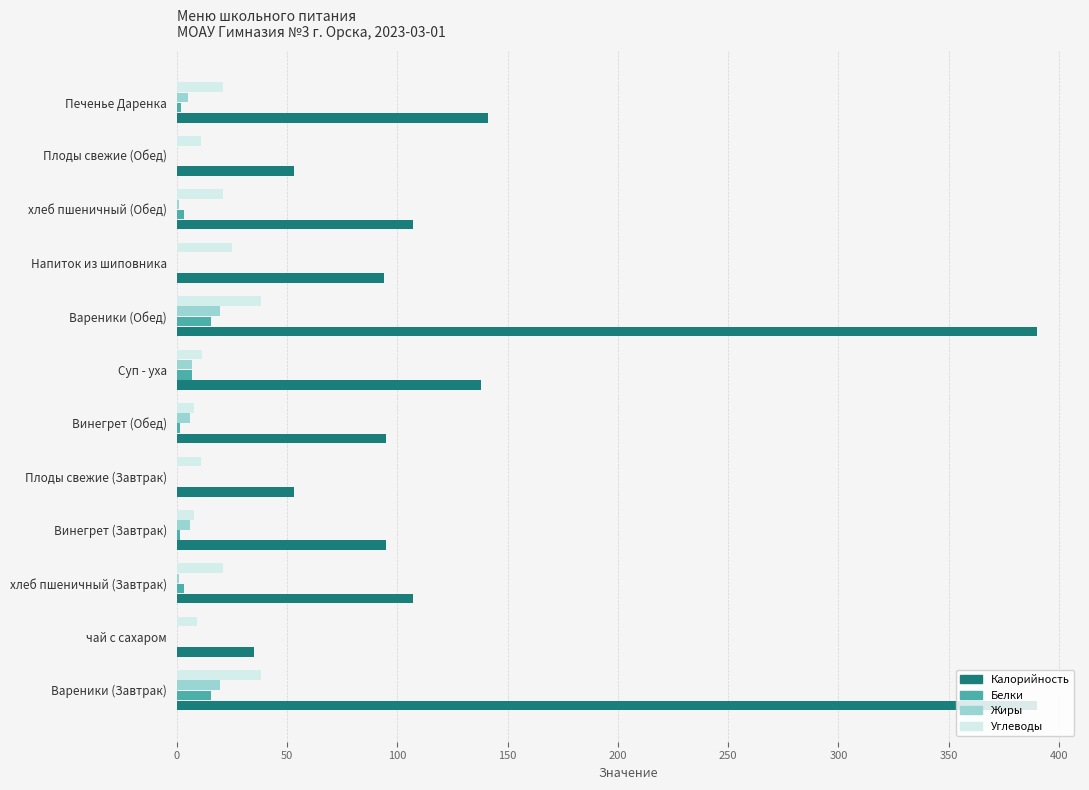

What is the sum of all Жиры values?

65.0